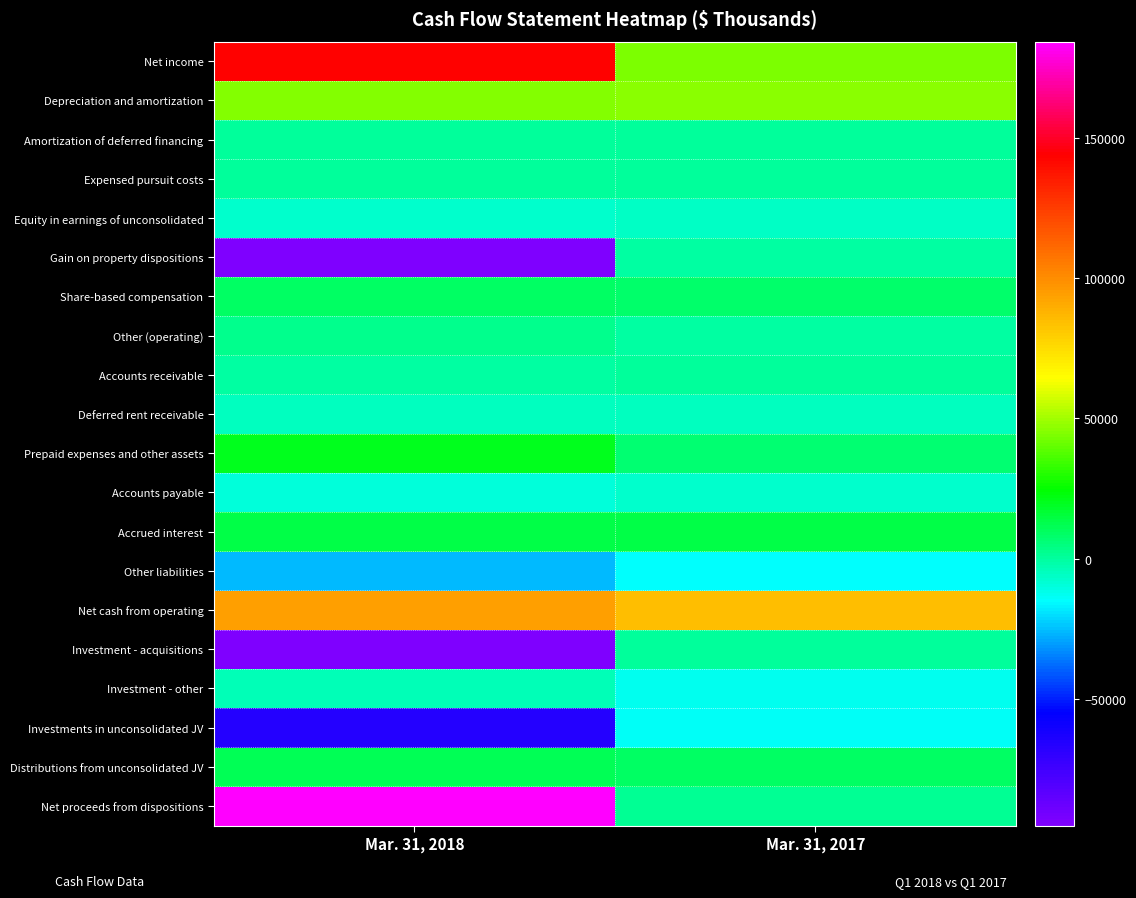

Reading left to right, extract all data points from this chart.

Net income: Mar. 31, 2018=143725	Mar. 31, 2017=44244
Depreciation and amortization: Mar. 31, 2018=45144	Mar. 31, 2017=45992
Amortization of deferred financing: Mar. 31, 2018=967	Mar. 31, 2017=937
Expensed pursuit costs: Mar. 31, 2018=324	Mar. 31, 2017=32
Equity in earnings of unconsolidated: Mar. 31, 2018=-6764	Mar. 31, 2017=-5731
Gain on property dispositions: Mar. 31, 2018=-94170	Mar. 31, 2017=-807
Share-based compensation: Mar. 31, 2018=9633	Mar. 31, 2017=7971
Other (operating): Mar. 31, 2018=2206	Mar. 31, 2017=-844
Accounts receivable: Mar. 31, 2018=-706	Mar. 31, 2017=36
Deferred rent receivable: Mar. 31, 2018=-4944	Mar. 31, 2017=-5566
Prepaid expenses and other assets: Mar. 31, 2018=20312	Mar. 31, 2017=6824
Accounts payable: Mar. 31, 2018=-9003	Mar. 31, 2017=-7136
Accrued interest: Mar. 31, 2018=13059	Mar. 31, 2017=12972
Other liabilities: Mar. 31, 2018=-26084	Mar. 31, 2017=-14444
Net cash from operating: Mar. 31, 2018=93699	Mar. 31, 2017=84480
Investment - acquisitions: Mar. 31, 2018=-95027	Mar. 31, 2017=0
Investment - other: Mar. 31, 2018=-3603	Mar. 31, 2017=-12422
Investments in unconsolidated JV: Mar. 31, 2018=-66420	Mar. 31, 2017=-13278
Distributions from unconsolidated JV: Mar. 31, 2018=11521	Mar. 31, 2017=9427
Net proceeds from dispositions: Mar. 31, 2018=184233	Mar. 31, 2017=1874